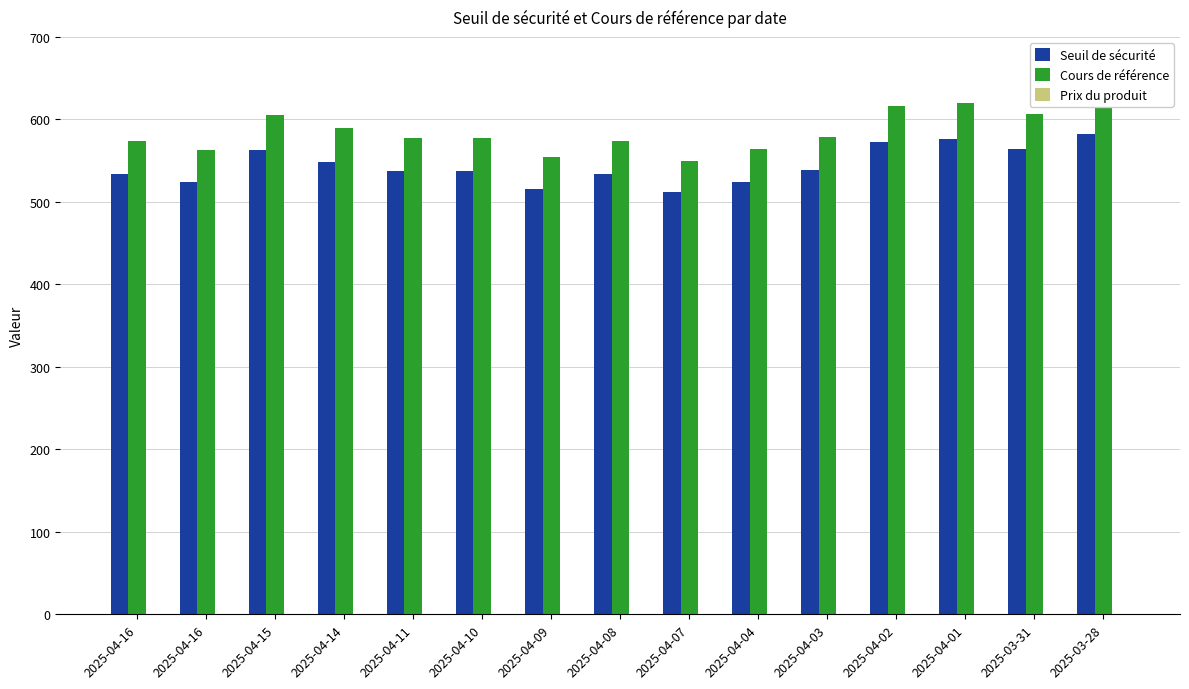

Reading left to right, list all the values displayed in this chart.

Seuil de sécurité: 533.8	523.6	563.0	548.7	536.9	537.2	515.5	533.6	511.5	524.6	538.2	573.2	576.3	563.6	581.8
Cours de référence: 574.0	563.0	605.4	590.0	577.3	577.6	554.3	573.8	550.0	564.1	578.7	616.3	619.7	606.0	625.6
Prix du produit: 0.0	0.0	0.0	0.0	0.0	0.0	0.0	0.0	0.0	0.0	0.0	0.0	0.0	0.0	0.0